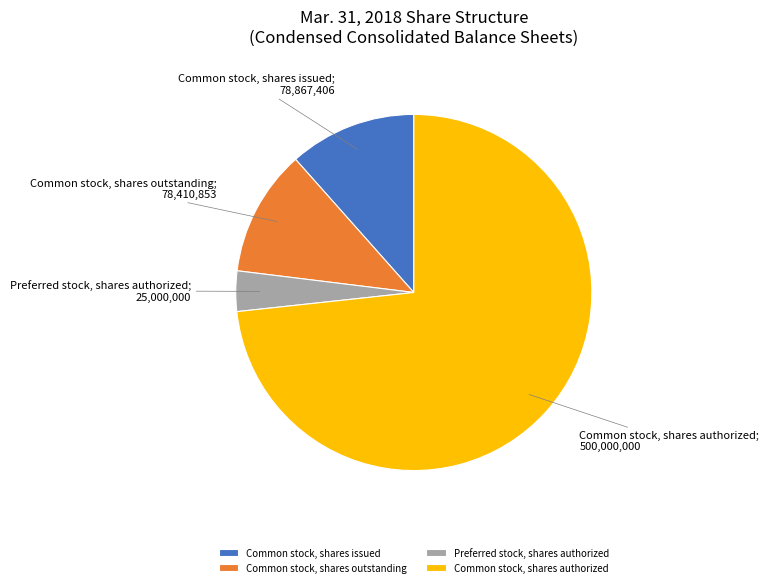

Is it true that Common stock, shares authorized is 62% of the pie?

False